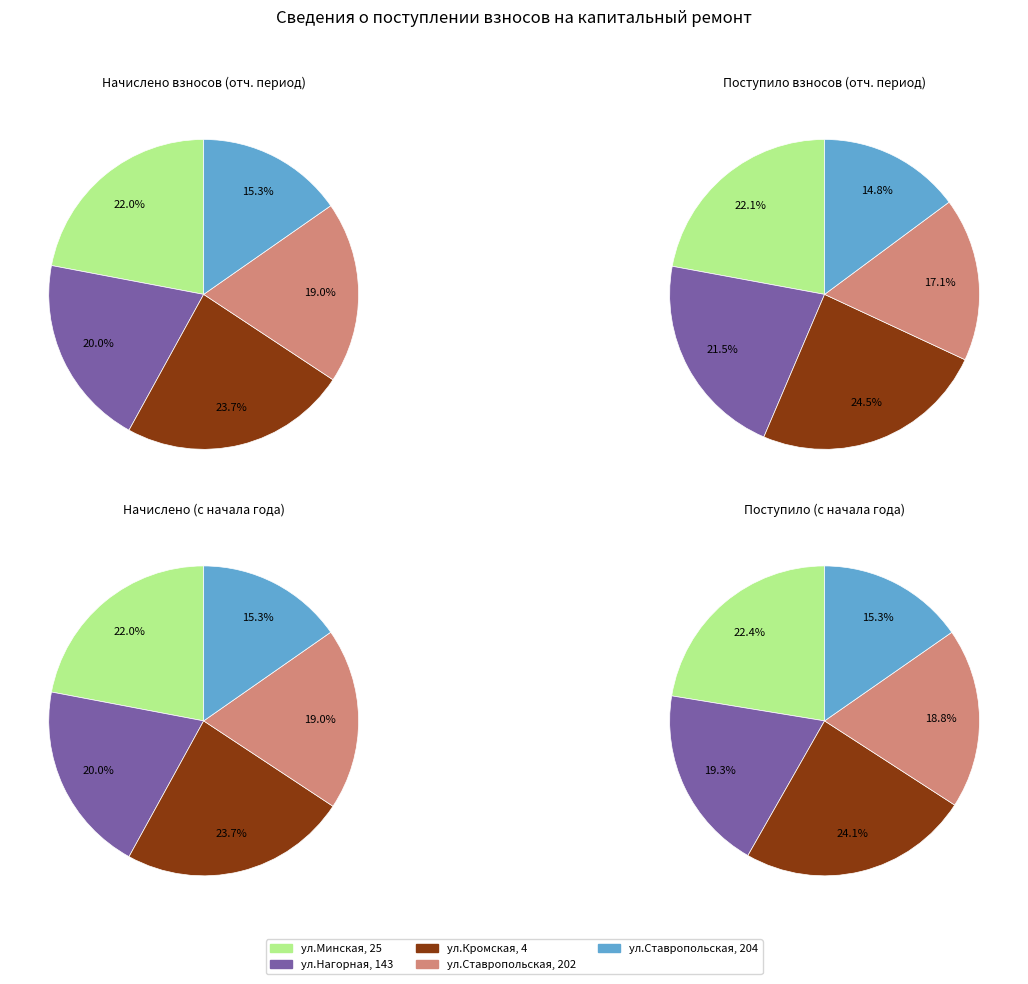

To the nearest percent, what portion does ул.Ставропольская, 204 represent?

15%